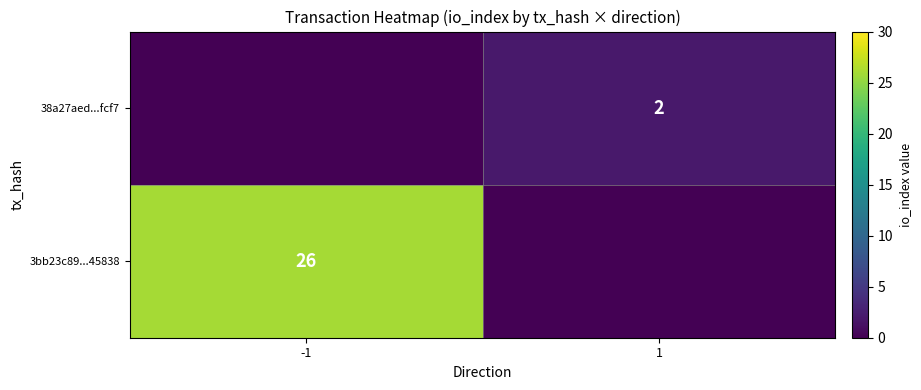

The value of 38a27aed...fcf7 at 1 is 1. True or false?

False